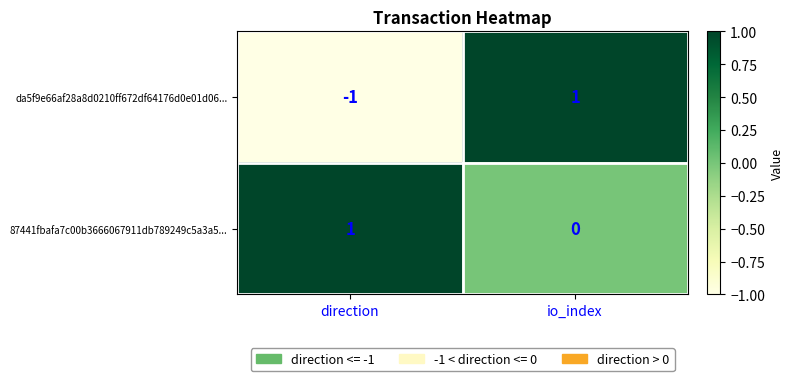

Reading left to right, what are all the values shown in this chart?

da5f9e66af28a8d0210ff672df64176d0e01d06...: -1	1
87441fbafa7c00b3666067911db789249c5a3a5...: 1	0